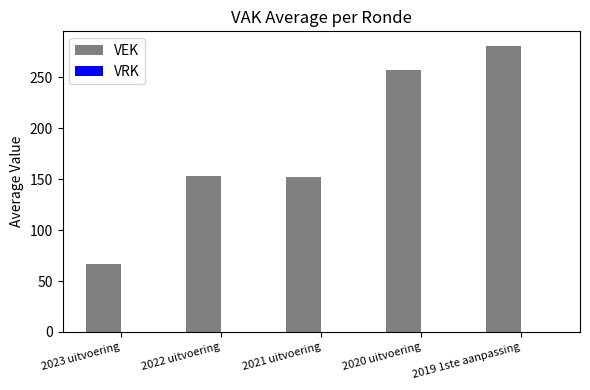

Are the bars horizontal?

No